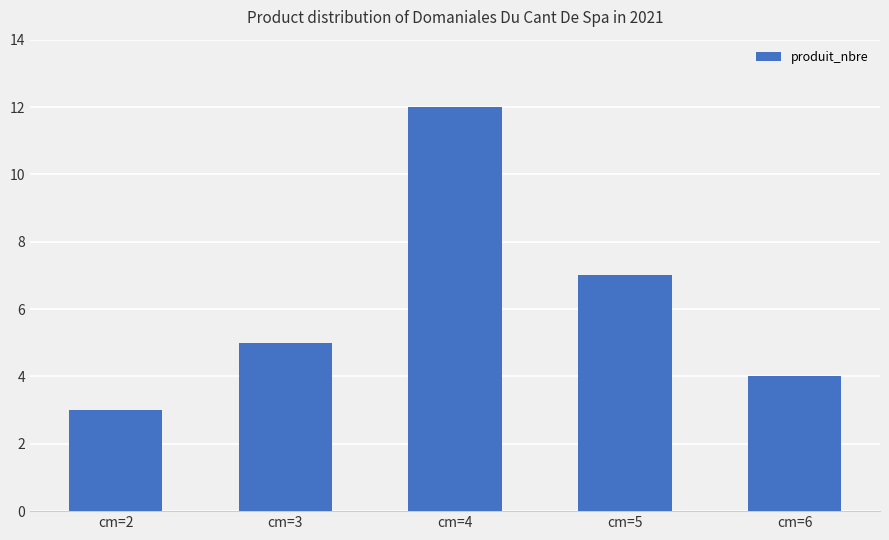

How many values are below 5?

2